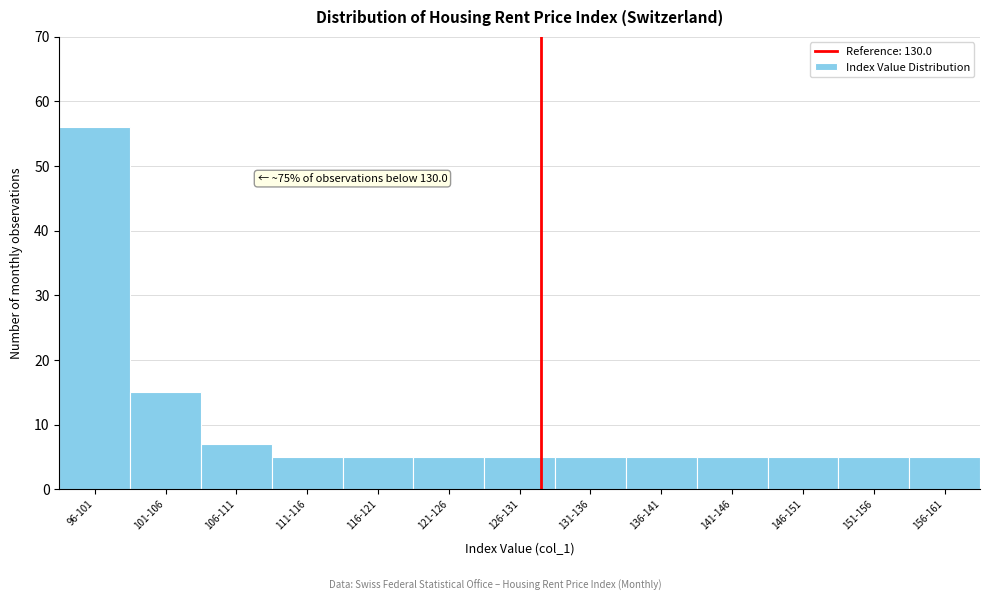

Reading left to right, transcribe all the data shown in this chart.

96-101=56	101-106=15	106-111=7	111-116=5	116-121=5	121-126=5	126-131=5	131-136=5	136-141=5	141-146=5	146-151=5	151-156=5	156-161=5